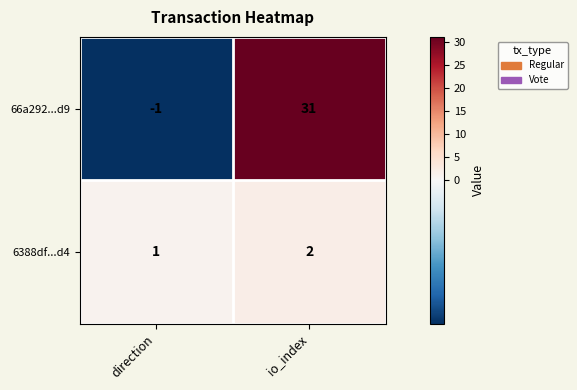

At direction, list the series in order from largest to smallest.

6388df...d4, 66a292...d9